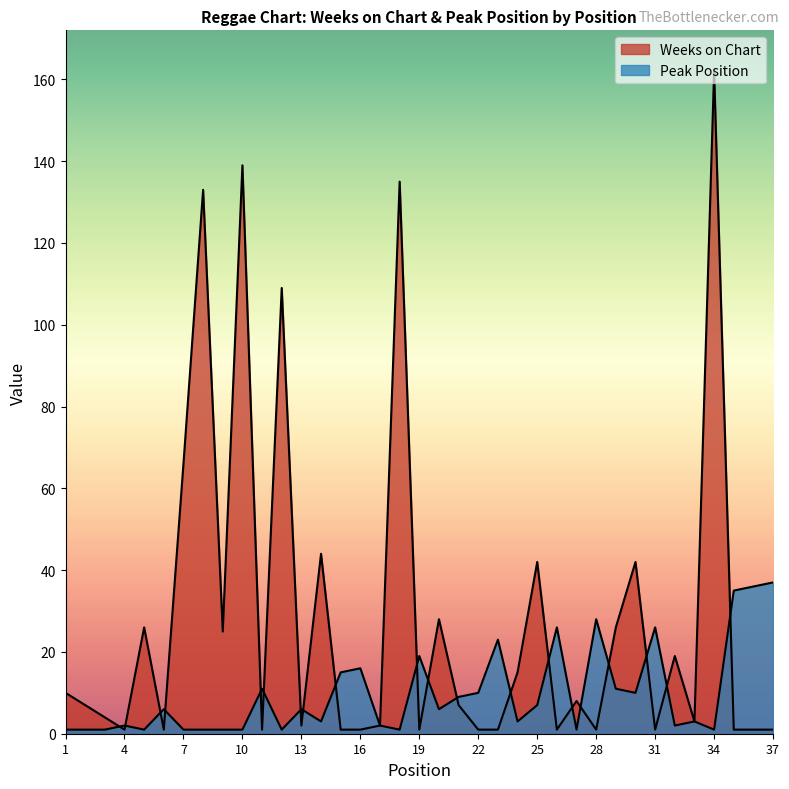

What is the difference between the Peak Position values at 21 and 3?

8